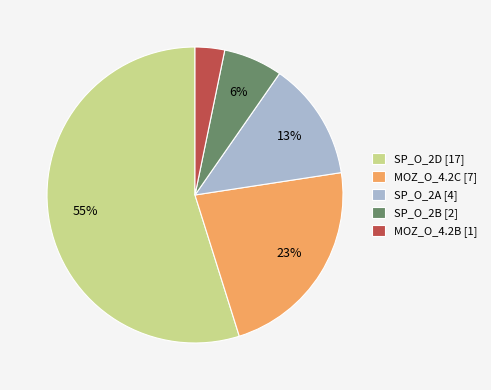

Which slice is the smallest?

MOZ_O_4.2B